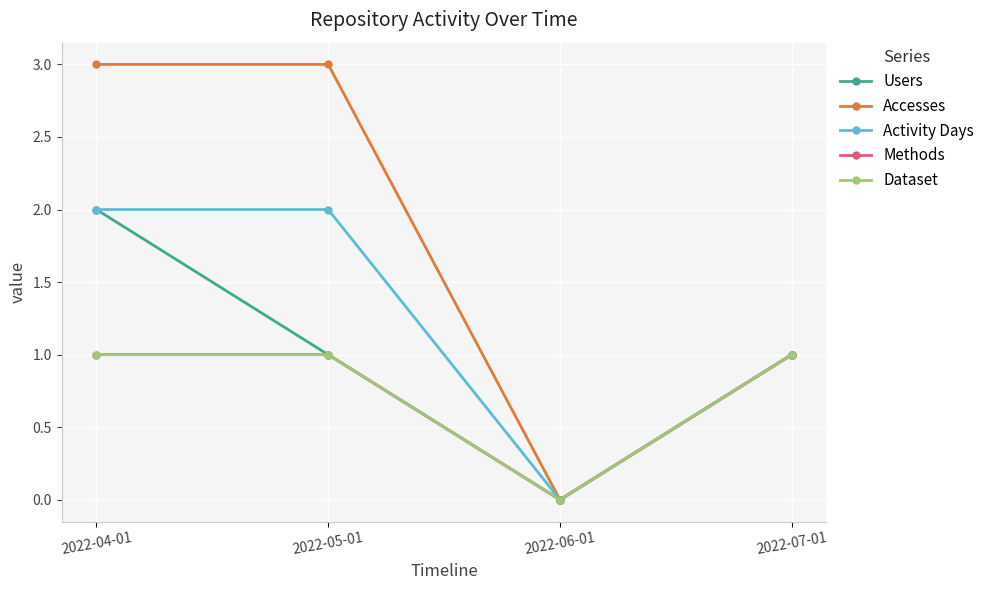

Is this an area chart (filled region under the line)?

No